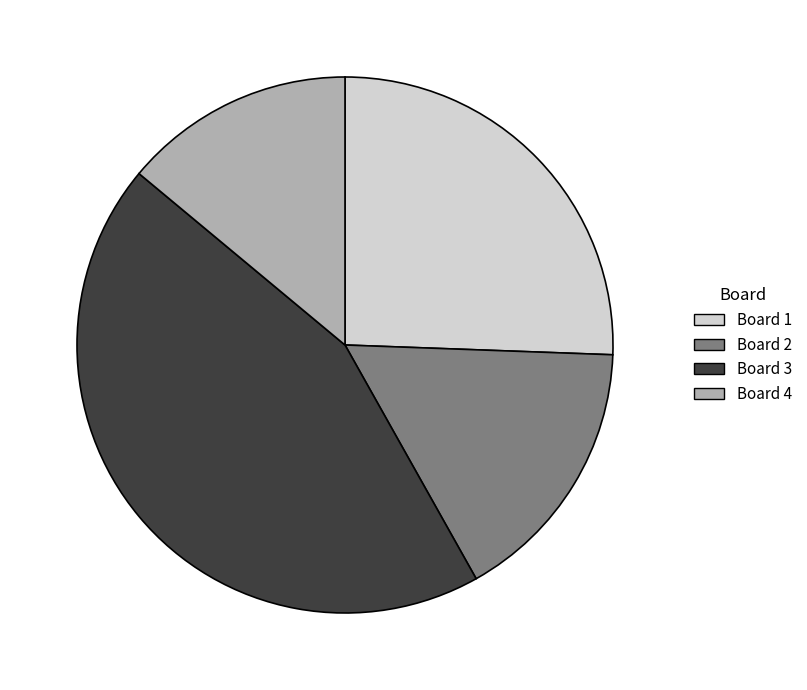

Which category has the biggest portion of the pie?

Board 3